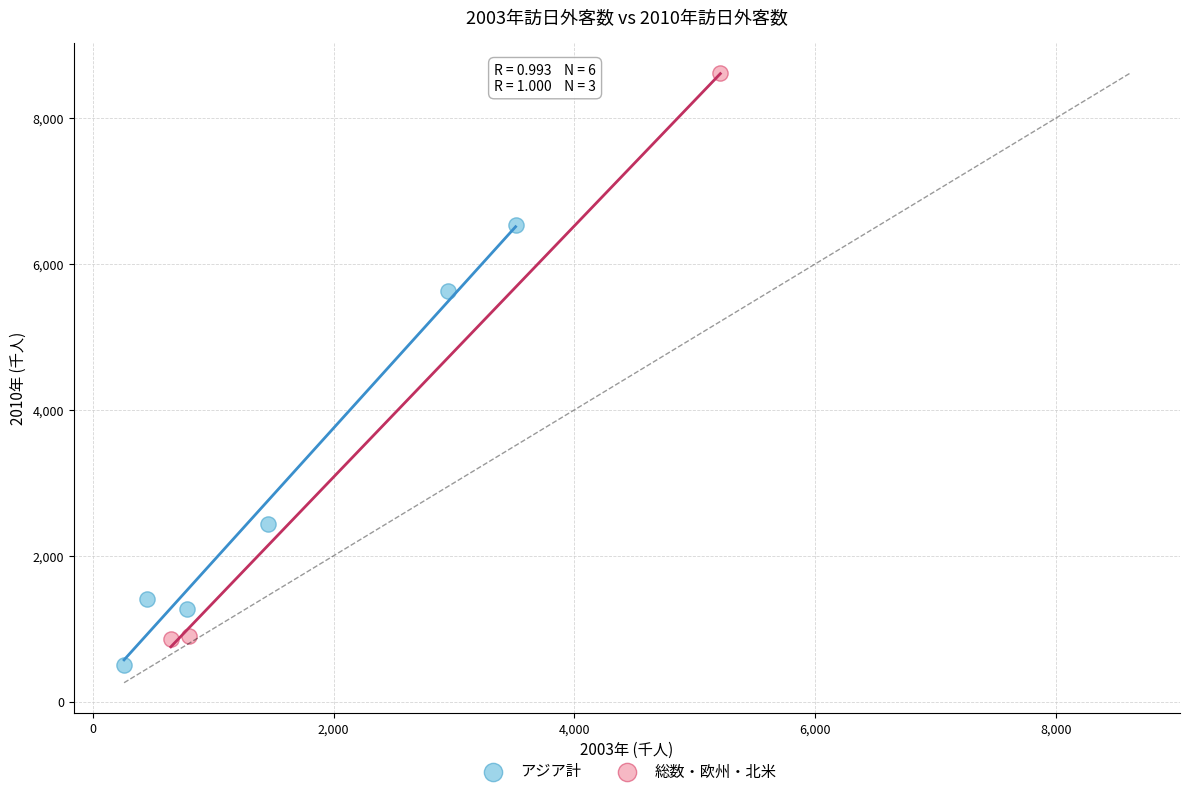

Which series reaches the minimum Y coordinate?

アジア計